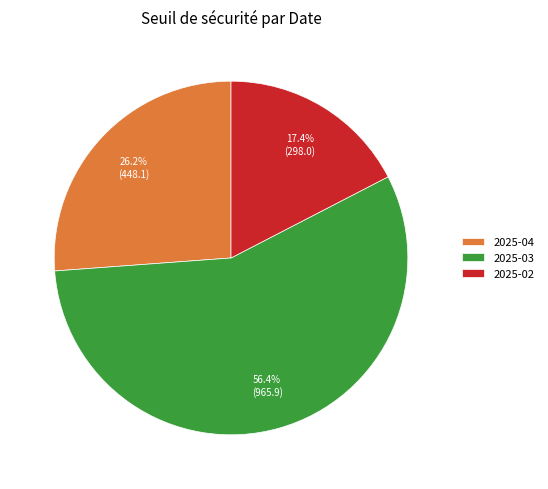

Approximately how many times larger is the value at 2025-02 compared to 2025-04?

0.7